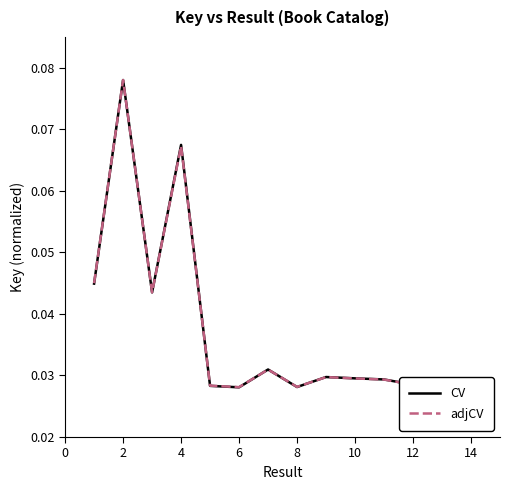

Reading left to right, what are all the values shown in this chart?

CV: 0.0	0.1	0.0	0.1	0.0	0.0	0.0	0.0	0.0	0.0	0.0	0.0	0.0	0.0
adjCV: 0.0	0.1	0.0	0.1	0.0	0.0	0.0	0.0	0.0	0.0	0.0	0.0	0.0	0.0